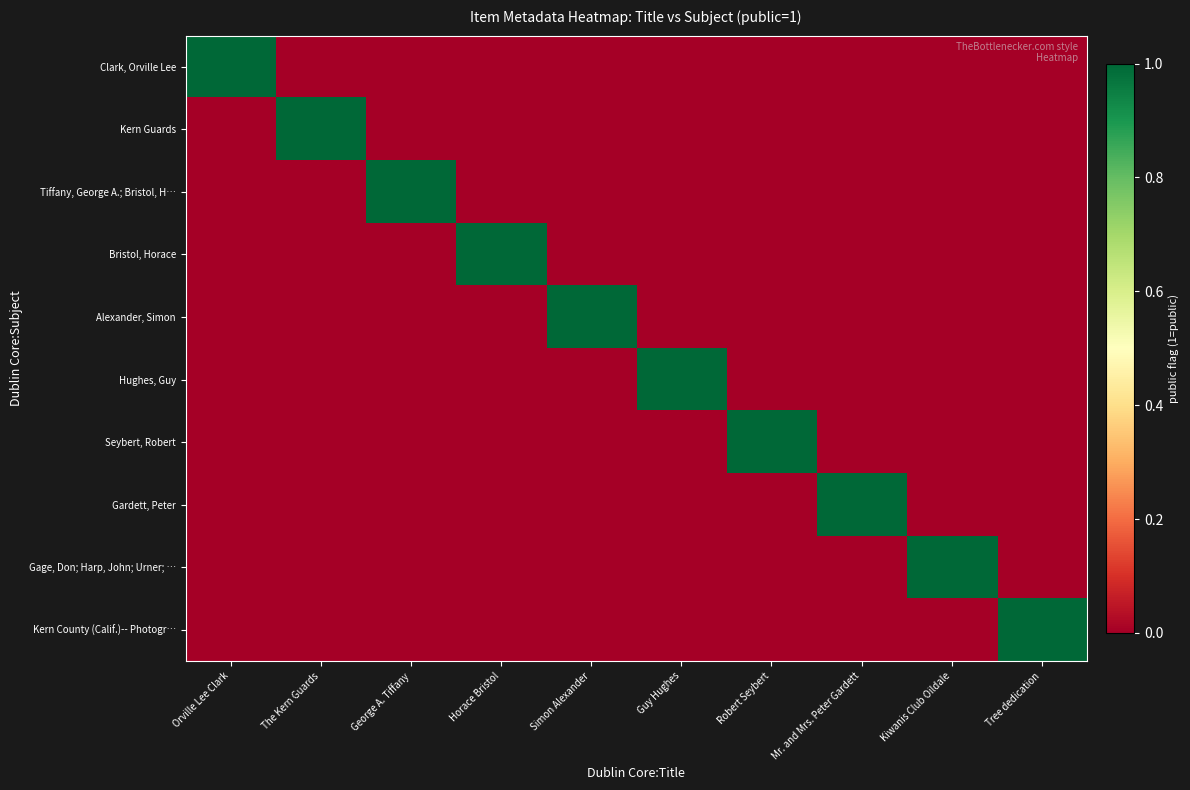

Reading right to left, transcribe all the data shown in this chart.

Clark, Orville Lee: Tree dedication=0	Kiwanis Club Oildale=0	Mr. and Mrs. Peter Gardett=0	Robert Seybert=0	Guy Hughes=0	Simon Alexander=0	Horace Bristol=0	George A. Tiffany=0	The Kern Guards=0	Orville Lee Clark=1
Kern Guards: Tree dedication=0	Kiwanis Club Oildale=0	Mr. and Mrs. Peter Gardett=0	Robert Seybert=0	Guy Hughes=0	Simon Alexander=0	Horace Bristol=0	George A. Tiffany=0	The Kern Guards=1	Orville Lee Clark=0
Tiffany, George A.; Bristol, H…: Tree dedication=0	Kiwanis Club Oildale=0	Mr. and Mrs. Peter Gardett=0	Robert Seybert=0	Guy Hughes=0	Simon Alexander=0	Horace Bristol=0	George A. Tiffany=1	The Kern Guards=0	Orville Lee Clark=0
Bristol, Horace: Tree dedication=0	Kiwanis Club Oildale=0	Mr. and Mrs. Peter Gardett=0	Robert Seybert=0	Guy Hughes=0	Simon Alexander=0	Horace Bristol=1	George A. Tiffany=0	The Kern Guards=0	Orville Lee Clark=0
Alexander, Simon: Tree dedication=0	Kiwanis Club Oildale=0	Mr. and Mrs. Peter Gardett=0	Robert Seybert=0	Guy Hughes=0	Simon Alexander=1	Horace Bristol=0	George A. Tiffany=0	The Kern Guards=0	Orville Lee Clark=0
Hughes, Guy: Tree dedication=0	Kiwanis Club Oildale=0	Mr. and Mrs. Peter Gardett=0	Robert Seybert=0	Guy Hughes=1	Simon Alexander=0	Horace Bristol=0	George A. Tiffany=0	The Kern Guards=0	Orville Lee Clark=0
Seybert, Robert: Tree dedication=0	Kiwanis Club Oildale=0	Mr. and Mrs. Peter Gardett=0	Robert Seybert=1	Guy Hughes=0	Simon Alexander=0	Horace Bristol=0	George A. Tiffany=0	The Kern Guards=0	Orville Lee Clark=0
Gardett, Peter: Tree dedication=0	Kiwanis Club Oildale=0	Mr. and Mrs. Peter Gardett=1	Robert Seybert=0	Guy Hughes=0	Simon Alexander=0	Horace Bristol=0	George A. Tiffany=0	The Kern Guards=0	Orville Lee Clark=0
Gage, Don; Harp, John; Urner; …: Tree dedication=0	Kiwanis Club Oildale=1	Mr. and Mrs. Peter Gardett=0	Robert Seybert=0	Guy Hughes=0	Simon Alexander=0	Horace Bristol=0	George A. Tiffany=0	The Kern Guards=0	Orville Lee Clark=0
Kern County (Calif.)-- Photogr…: Tree dedication=1	Kiwanis Club Oildale=0	Mr. and Mrs. Peter Gardett=0	Robert Seybert=0	Guy Hughes=0	Simon Alexander=0	Horace Bristol=0	George A. Tiffany=0	The Kern Guards=0	Orville Lee Clark=0